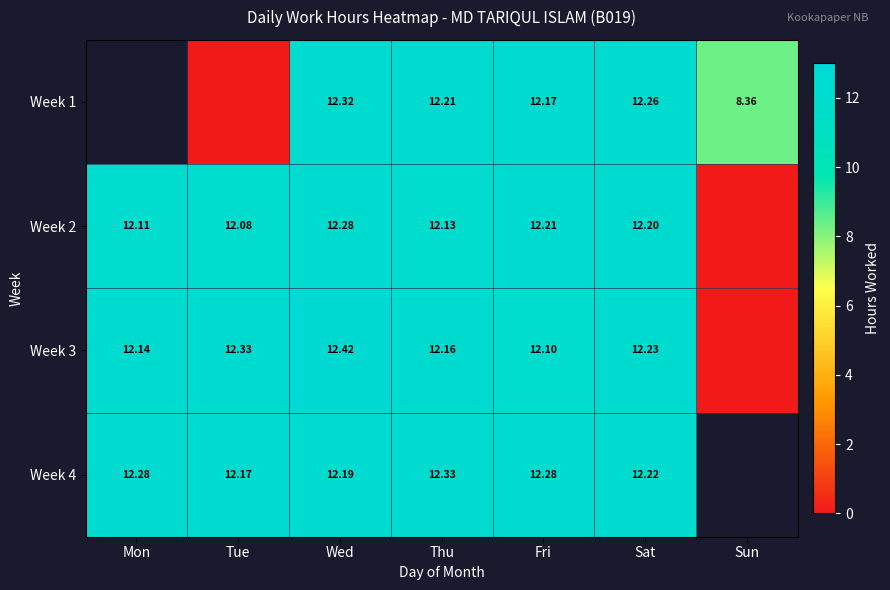

At Wed, list the series in order from smallest to largest.

Week 4, Week 2, Week 1, Week 3